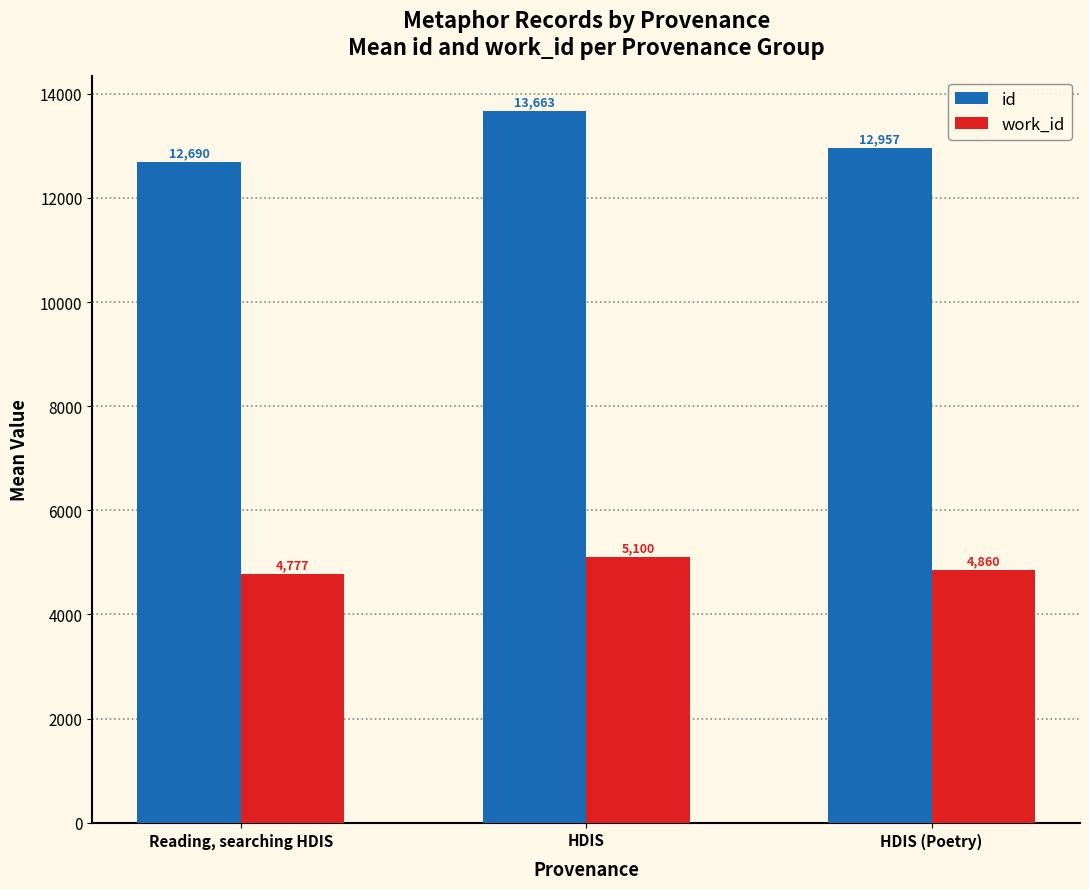

What is the spread (max minus min) of values at HDIS?

8563